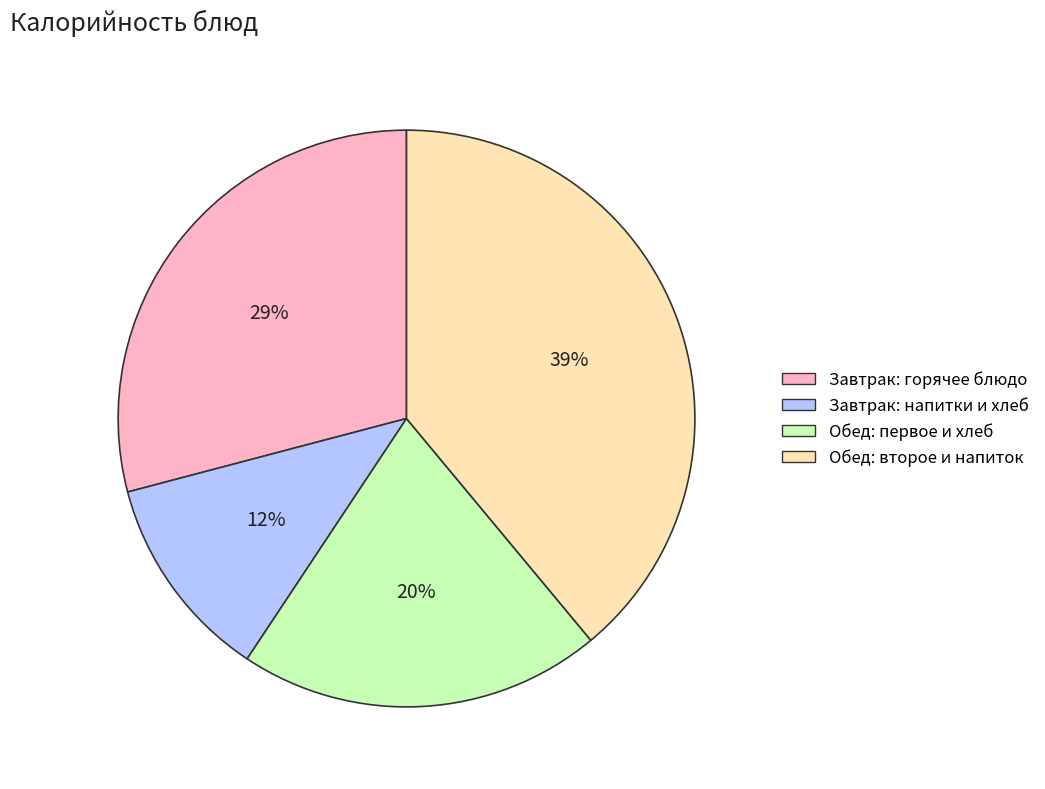

Does any single category account for the majority?

No